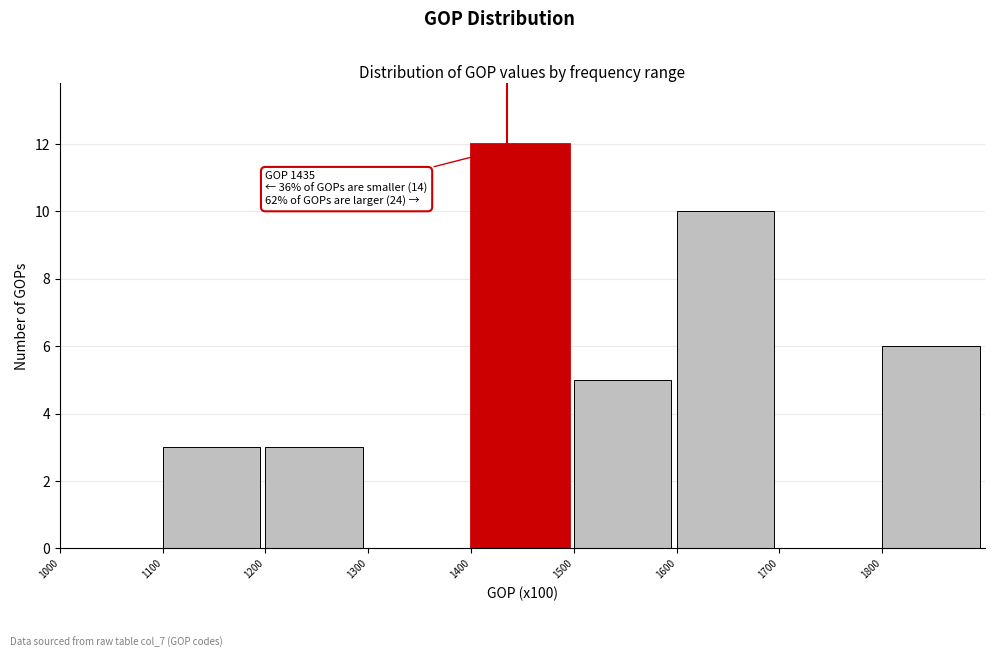

Over which range of the x-axis is the bar tallest?

1400 to 1500